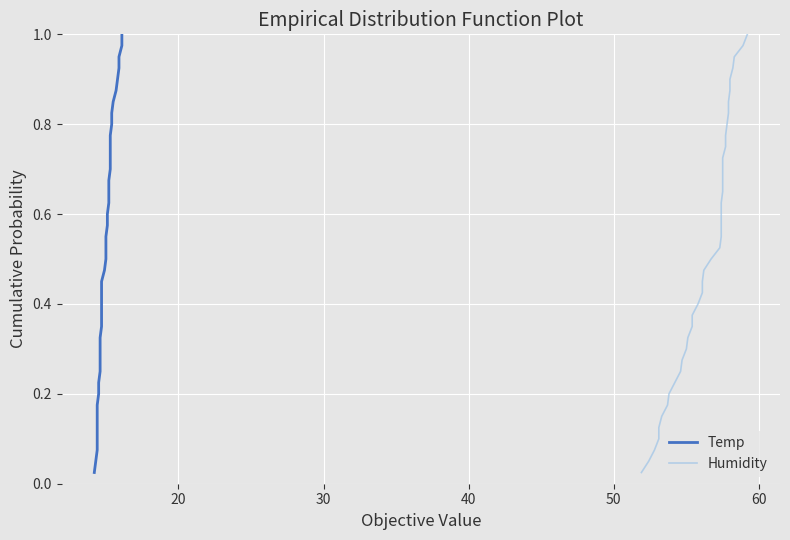

What is the difference between the second highest and minimum values in the Temp series?

0.9